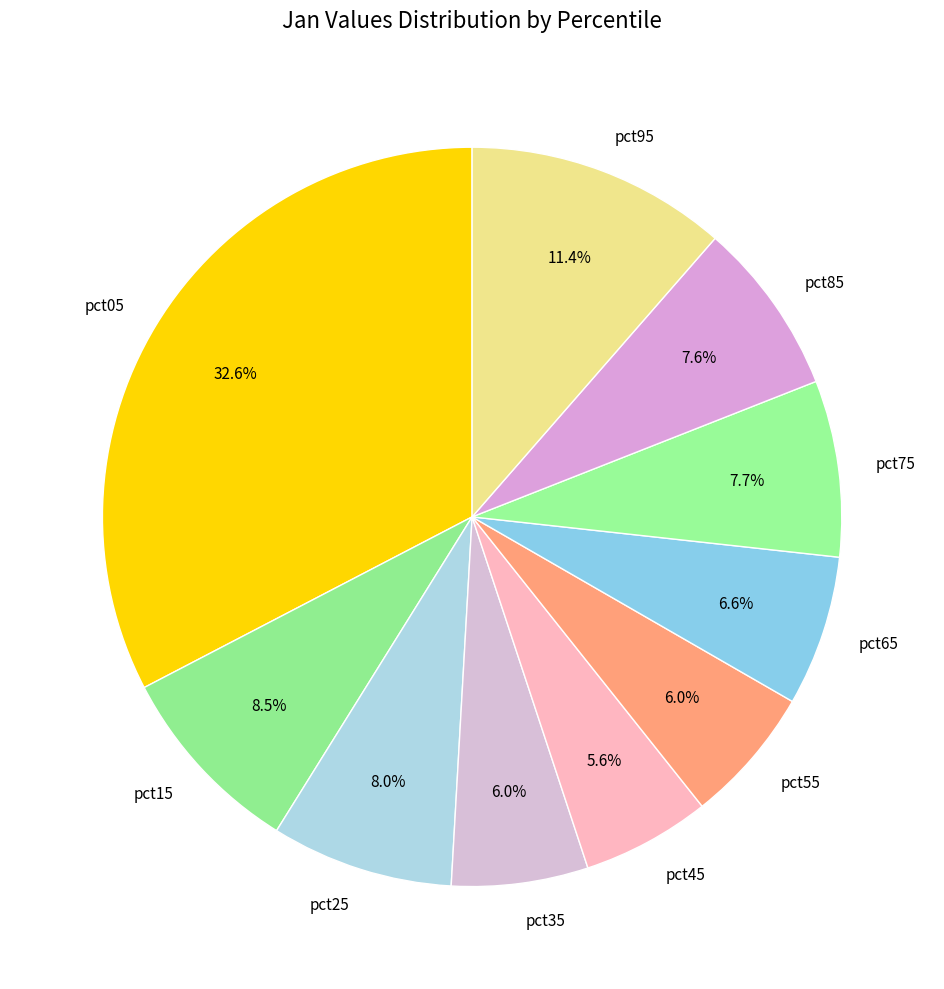

What is the largest slice in the pie chart?

pct05